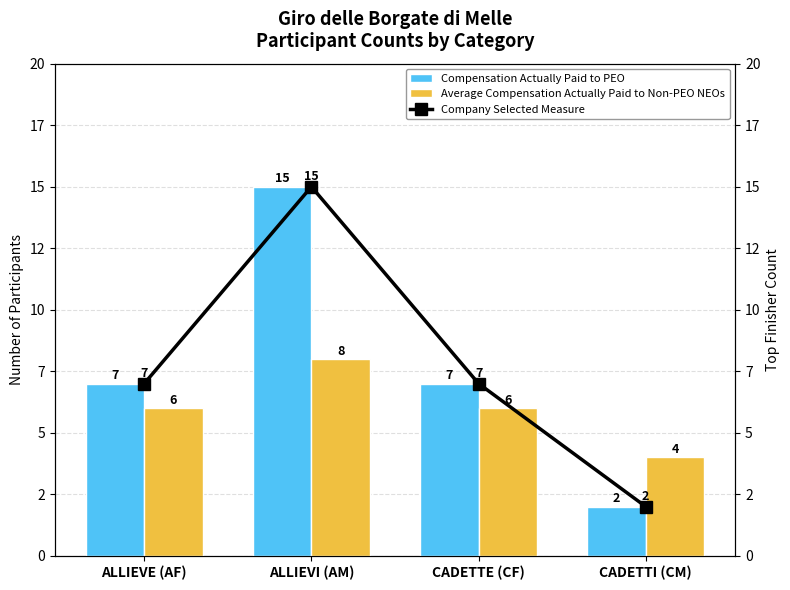

List the series in order of their peak value, lowest first.

Average Compensation Actually Paid to Non-PEO NEOs, Compensation Actually Paid to PEO, Company Selected Measure